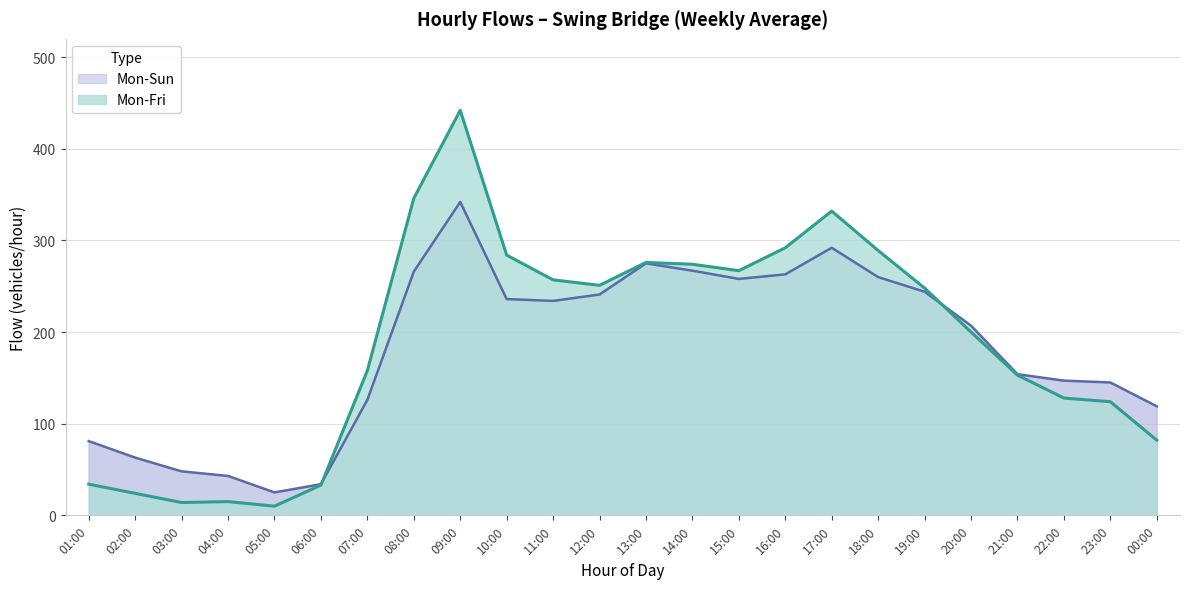

At which label does Mon-Sun reach its minimum?

05:00